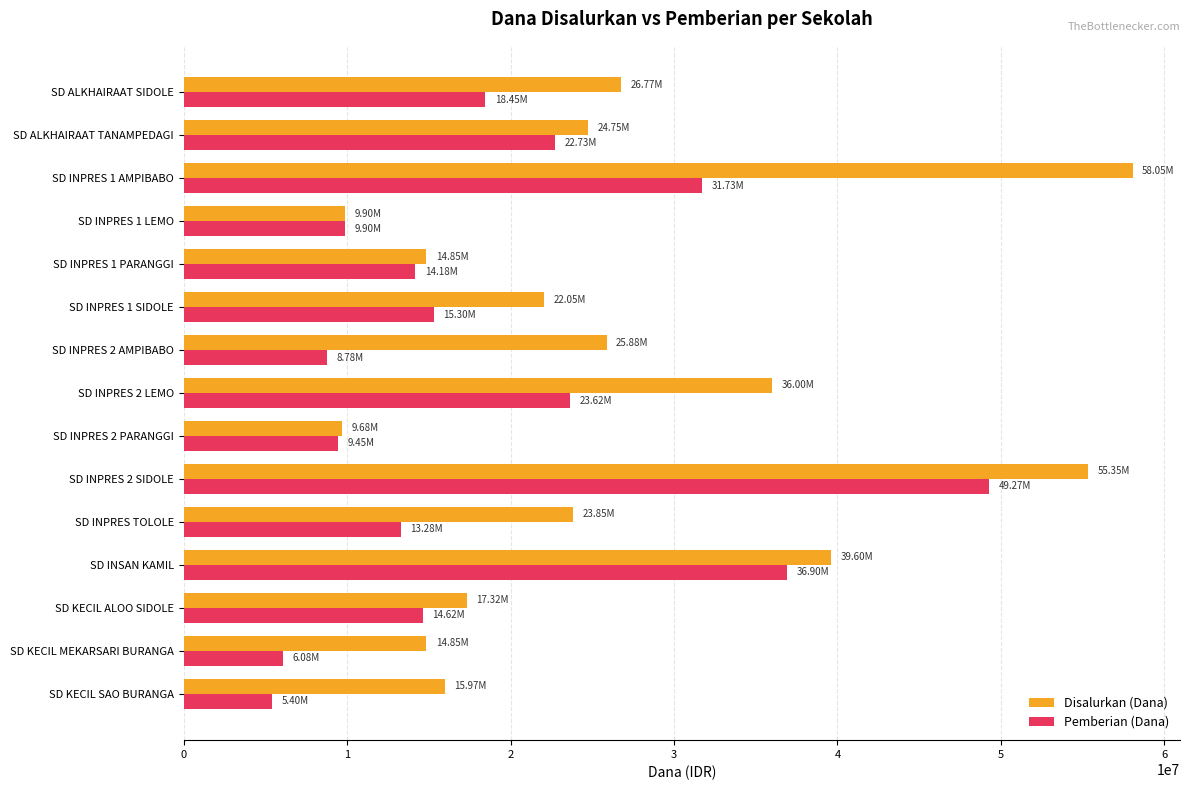

Between SD ALKHAIRAAT SIDOLE and SD INPRES 2 PARANGGI, which series saw the biggest shift?

Disalurkan (Dana)